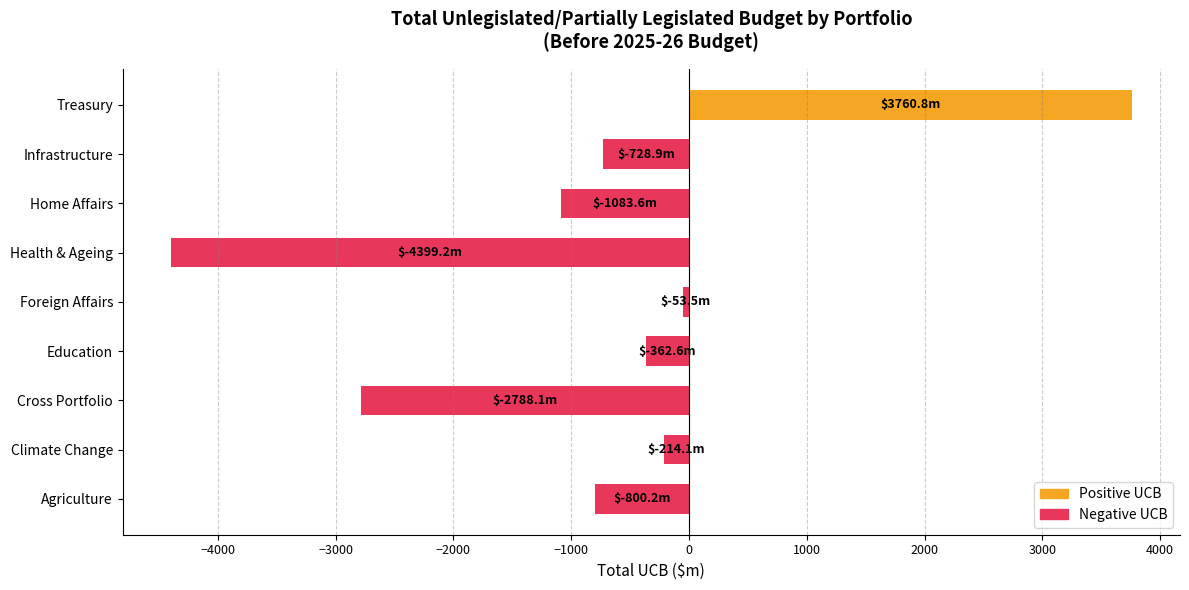

At which category does the chart reach its peak across all series?

Treasury